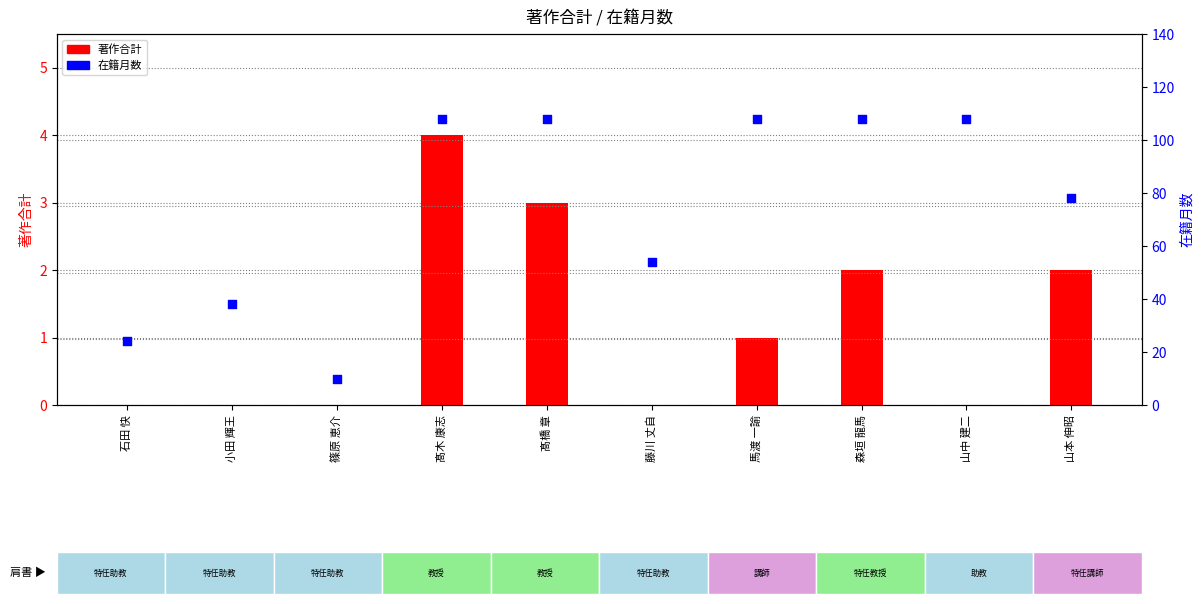

Which series has the largest total across all categories?

在籍月数